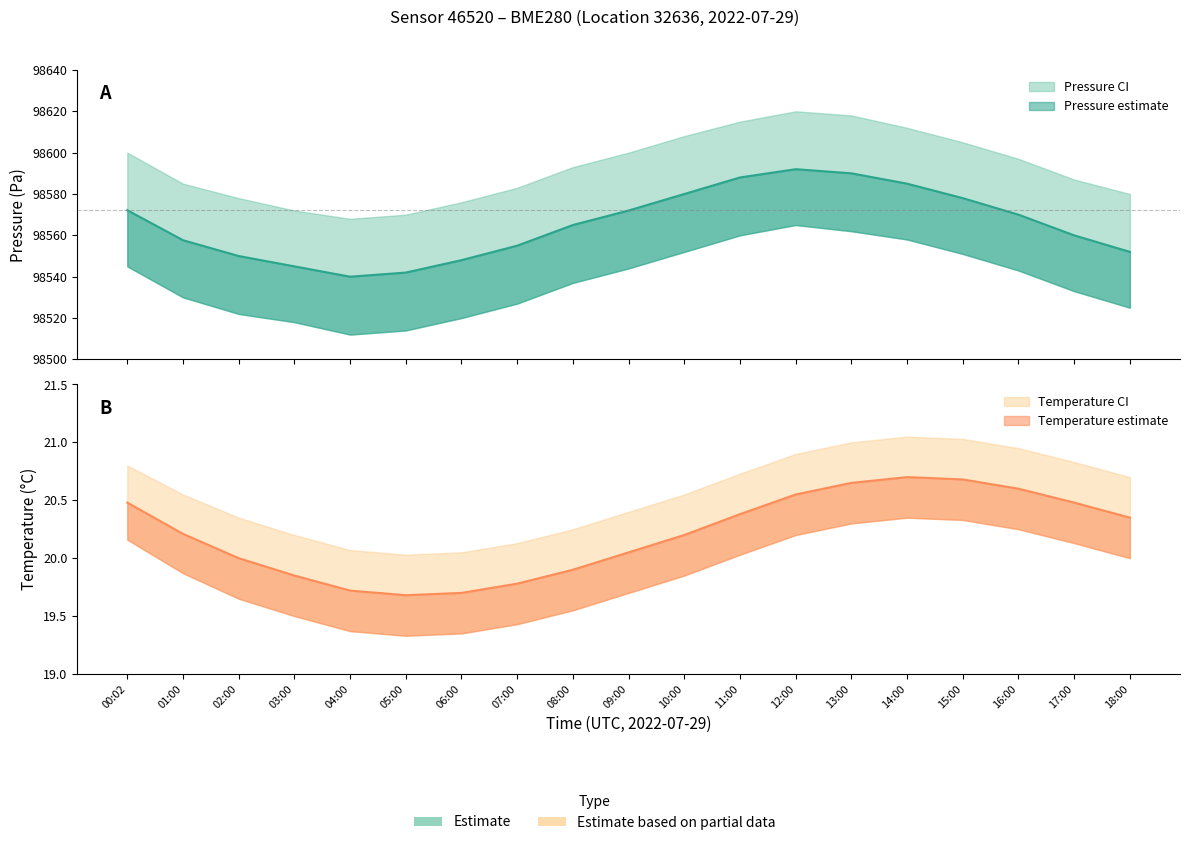

The value of pressure_lower at 03:00 is 133059.4. True or false?

False